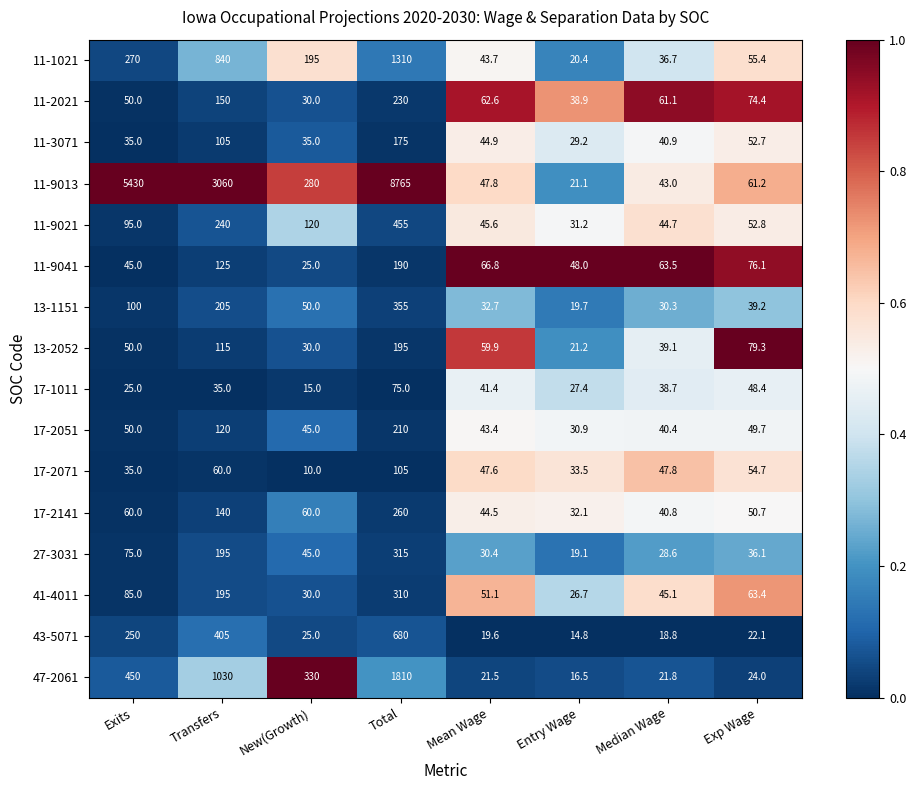

The 17-2071 series shows 143.3 at Total. True or false?

False